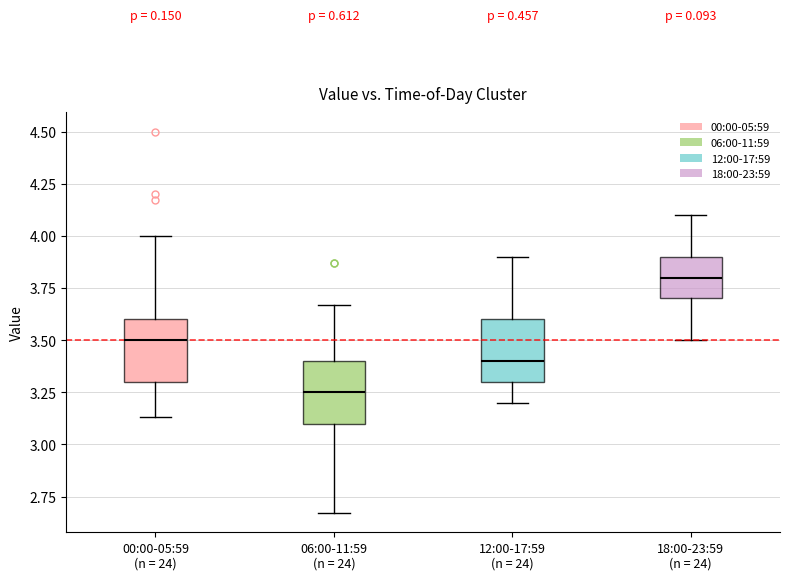

Reading left to right, transcribe this box plot: for each box, give where its median line is, the range the box spans, and where its two whiskers end, as read against the y-axis. The values are not printed on the chart, so give them approximately, as read against the axis.

00:00-05:59 (n = 24): median 3.50, box 3.30 to 3.60, whiskers 3.15 to 4.00
06:00-11:59 (n = 24): median 3.25, box 3.10 to 3.40, whiskers 2.65 to 3.65
12:00-17:59 (n = 24): median 3.40, box 3.30 to 3.60, whiskers 3.20 to 3.90
18:00-23:59 (n = 24): median 3.80, box 3.70 to 3.90, whiskers 3.50 to 4.10